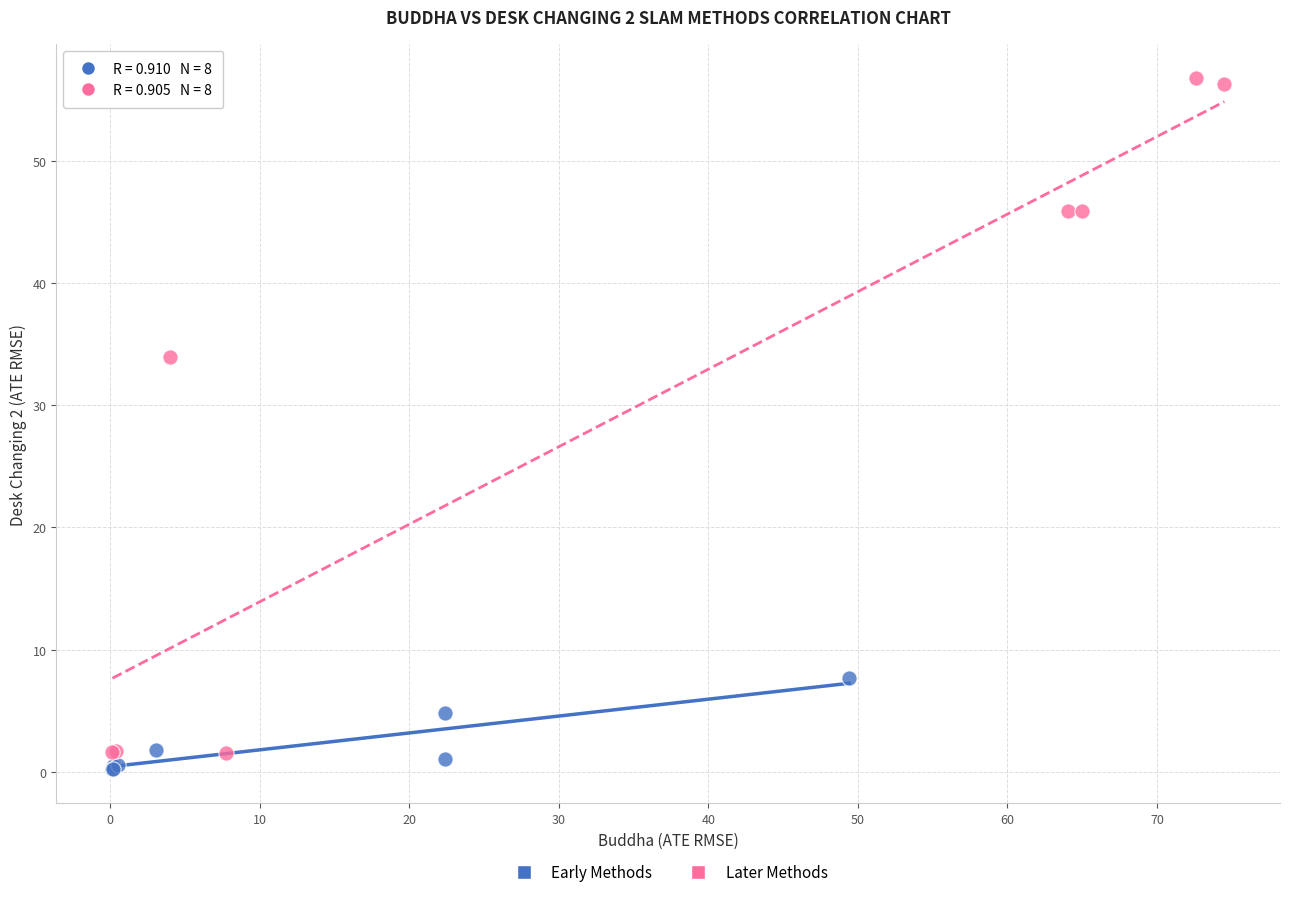

Which series contains the highest Y value?

Later Methods